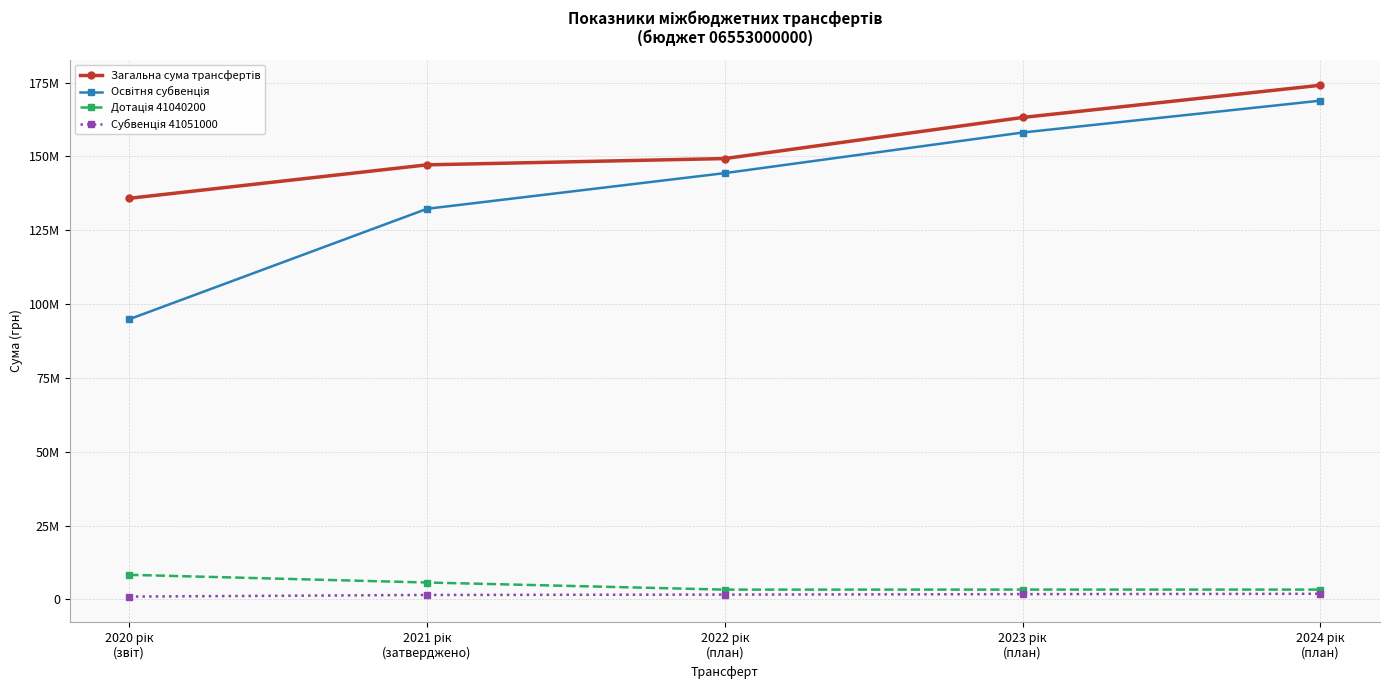

List the series in order of their peak value, highest first.

Загальна сума трансфертів, Освітня субвенція, Дотація 41040200, Субвенція 41051000